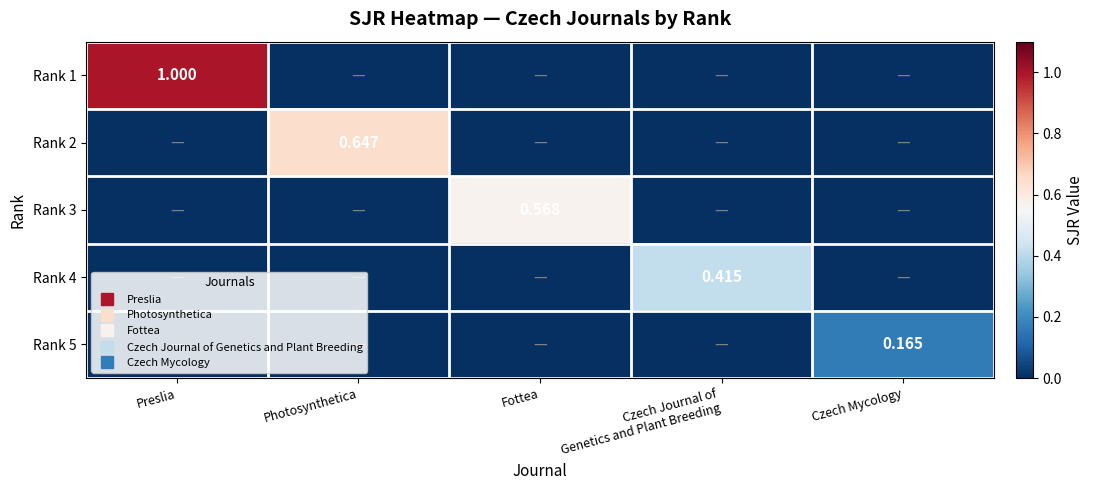

Is it true that Rank 4 equals 0.2 at Czech Mycology?

False